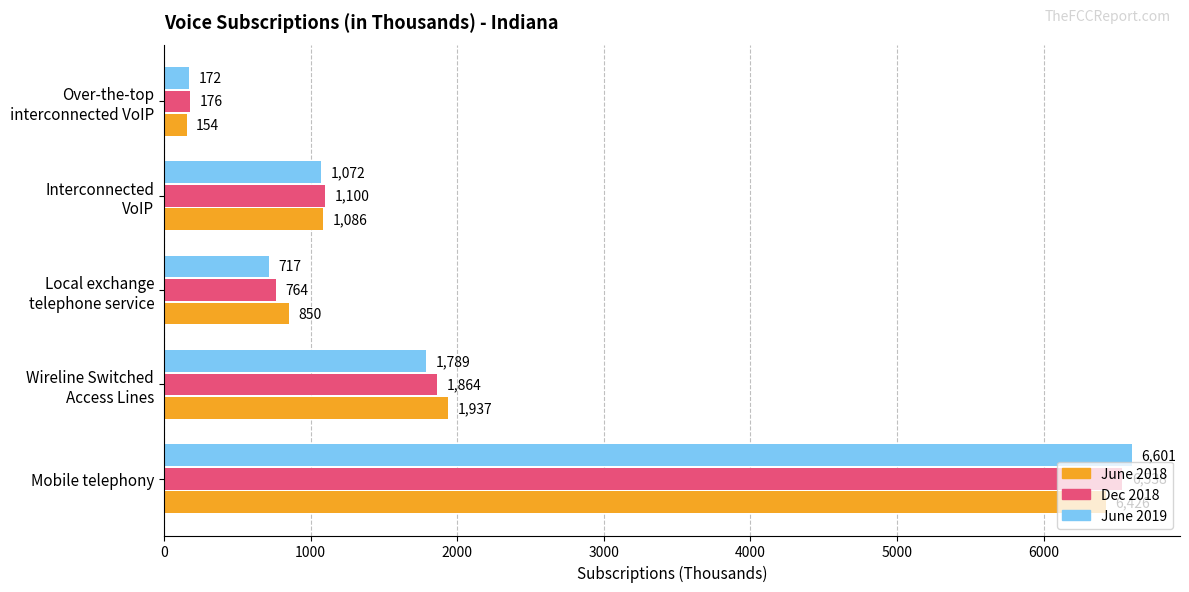

Rank the series by their maximum value, from highest to lowest.

June 2019, Dec 2018, June 2018